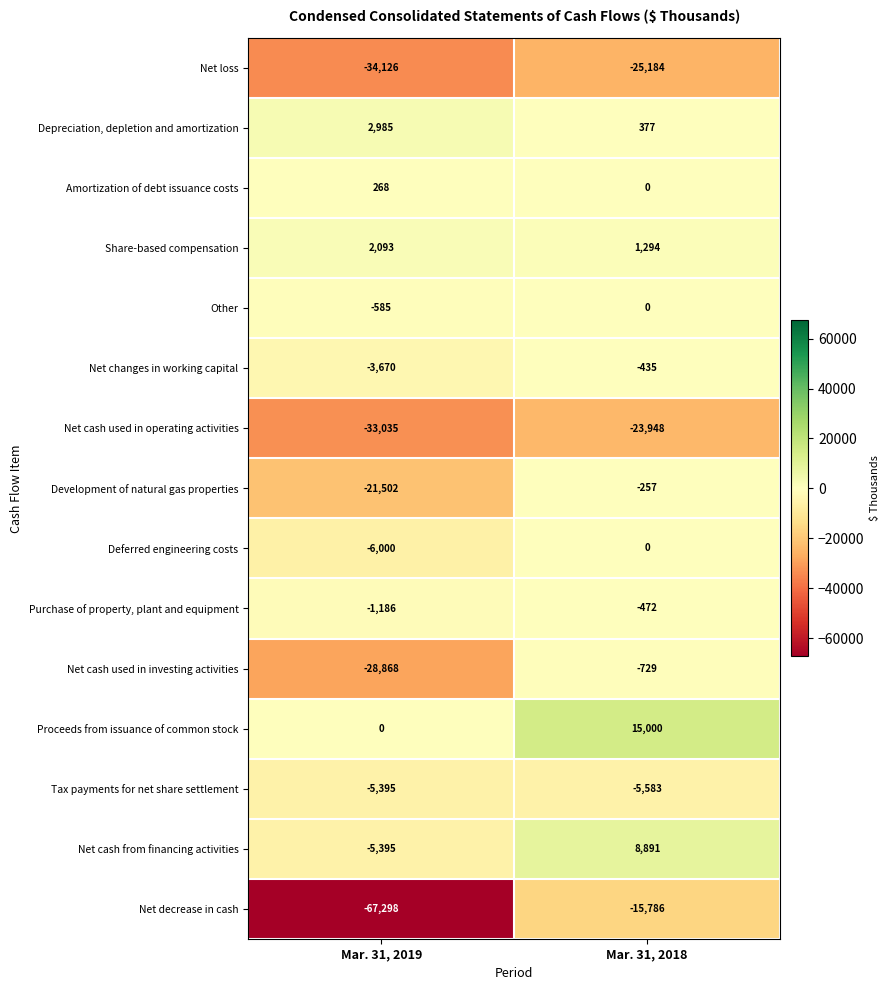

What is the spread (max minus min) of values at Mar. 31, 2019?

70283